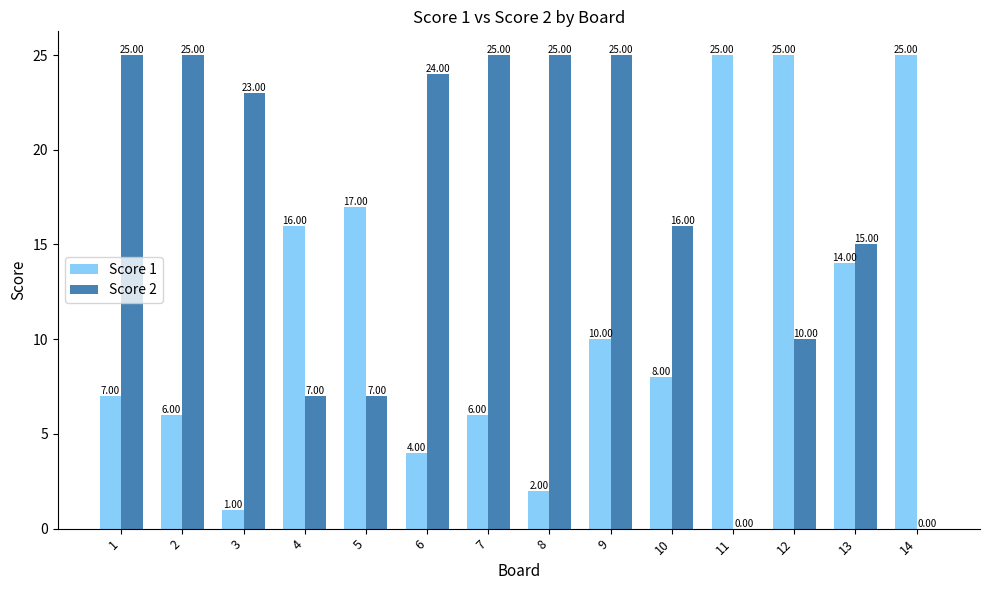

Count the number of data series in this chart.

2